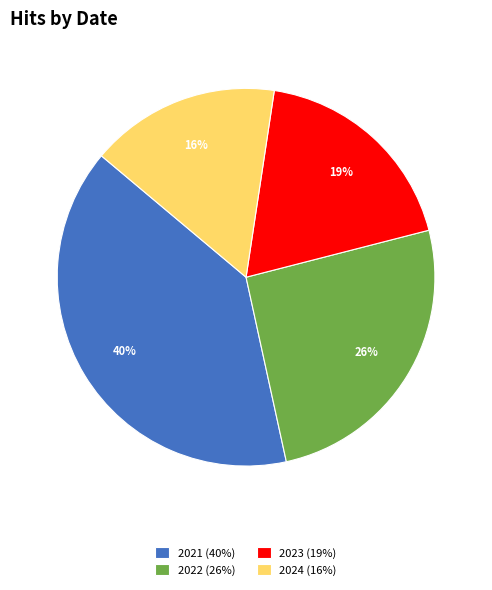

Is it true that 2023 (19%) is 4% of the pie?

False